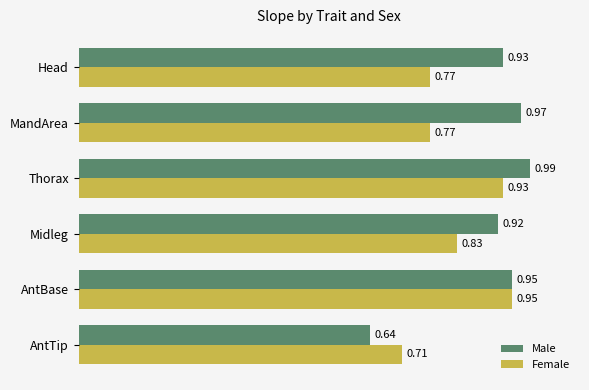

Where is Male nearest to the value 0?

AntTip